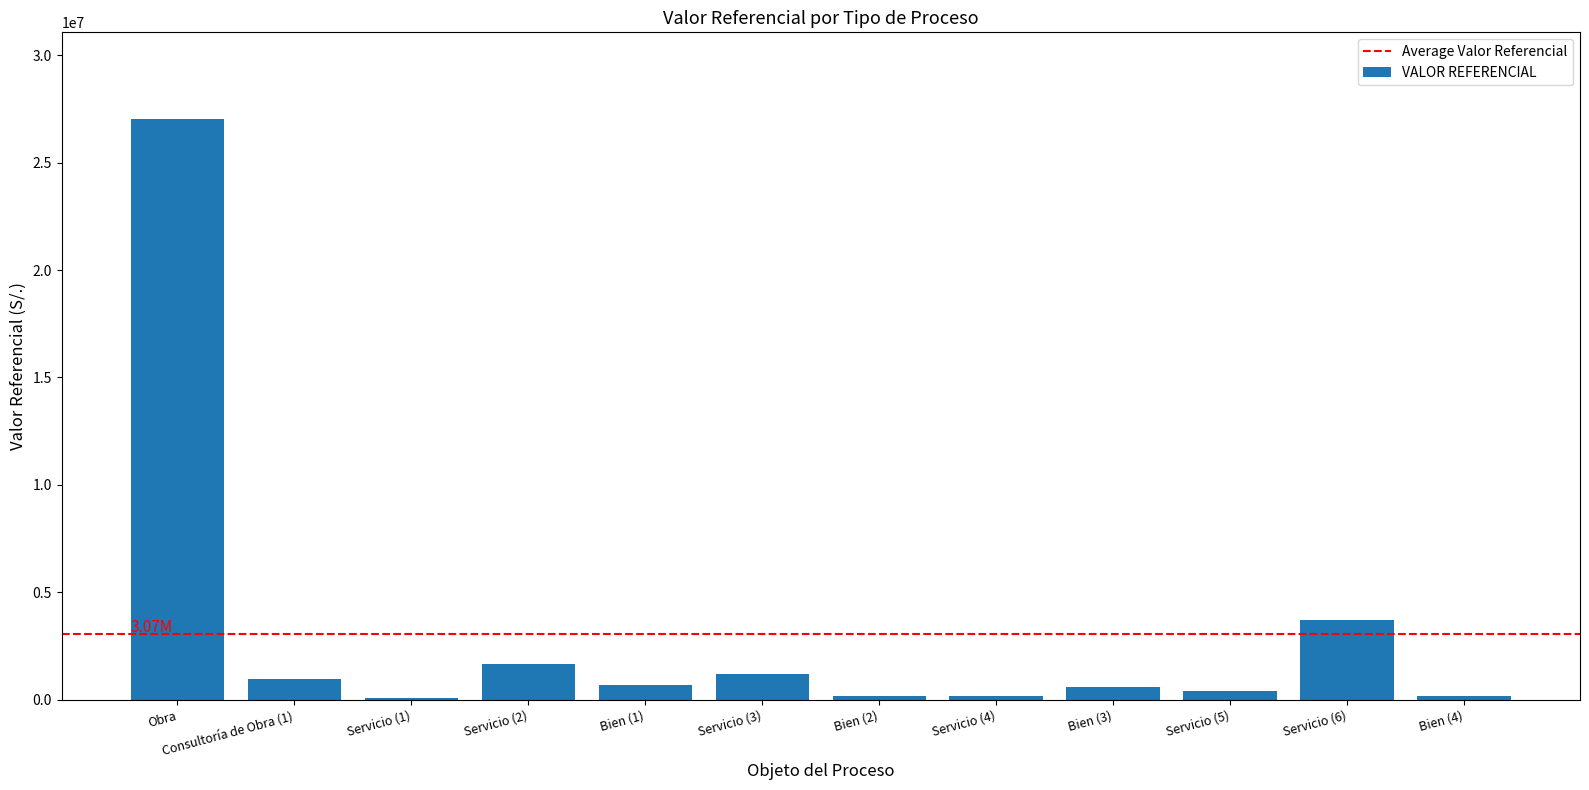

What is the label of the 12th bar from the left?

Bien (4)